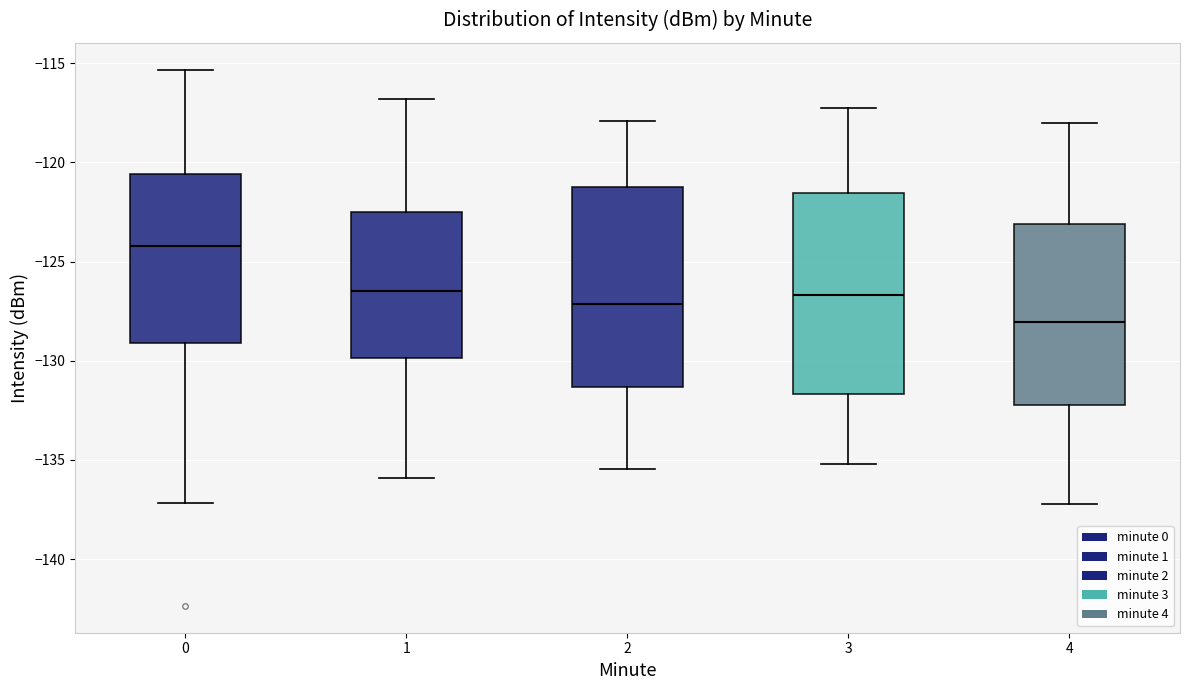

Reading left to right, read every box against the y-axis: the position of its median line, the range the box covers, and the ends of its whiskers. The values are not printed on the chart, so give them approximately, as read against the axis.

0: median -124.0, box -129.0 to -120.5, whiskers -137.0 to -115.5
1: median -126.5, box -130.0 to -122.5, whiskers -136.0 to -117.0
2: median -127.0, box -131.5 to -121.0, whiskers -135.5 to -118.0
3: median -126.5, box -131.5 to -121.5, whiskers -135.0 to -117.0
4: median -128.0, box -132.5 to -123.0, whiskers -137.0 to -118.0